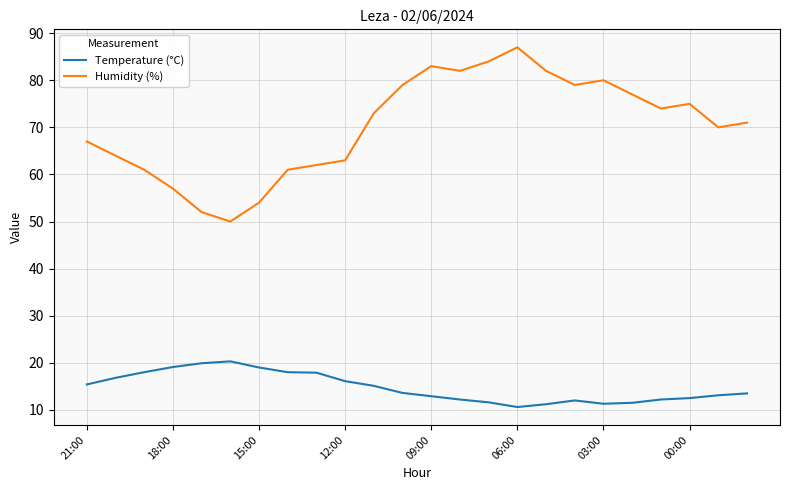

Which series has the largest total across all categories?

Humidity (%)